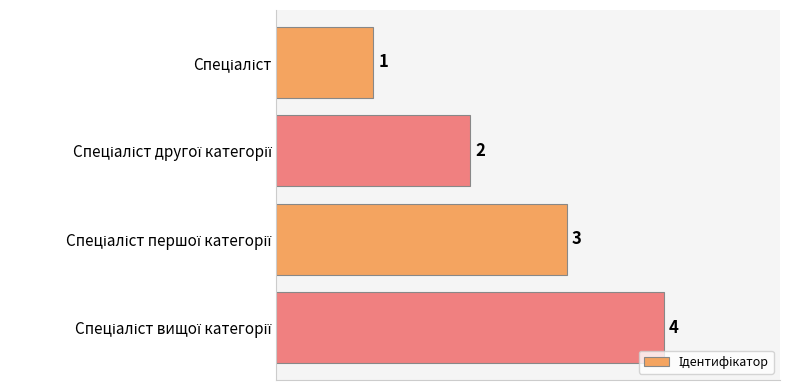

What is the difference between the maximum and minimum values?

3